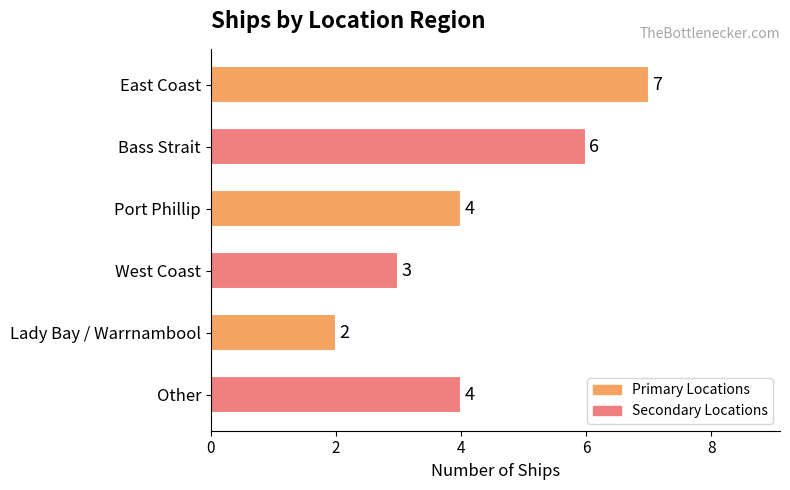

What is the change in value from East Coast to Lady Bay / Warrnambool?

-5